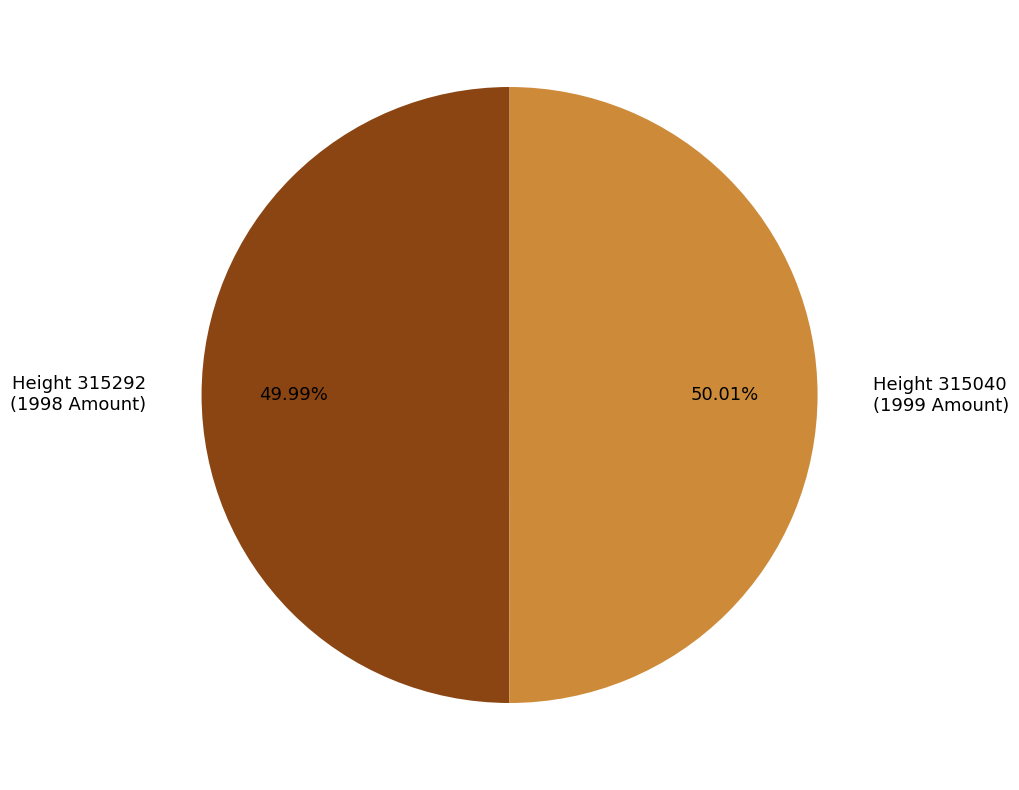

Is the sum of Height 315292 and Height 315040 greater than half?

Yes